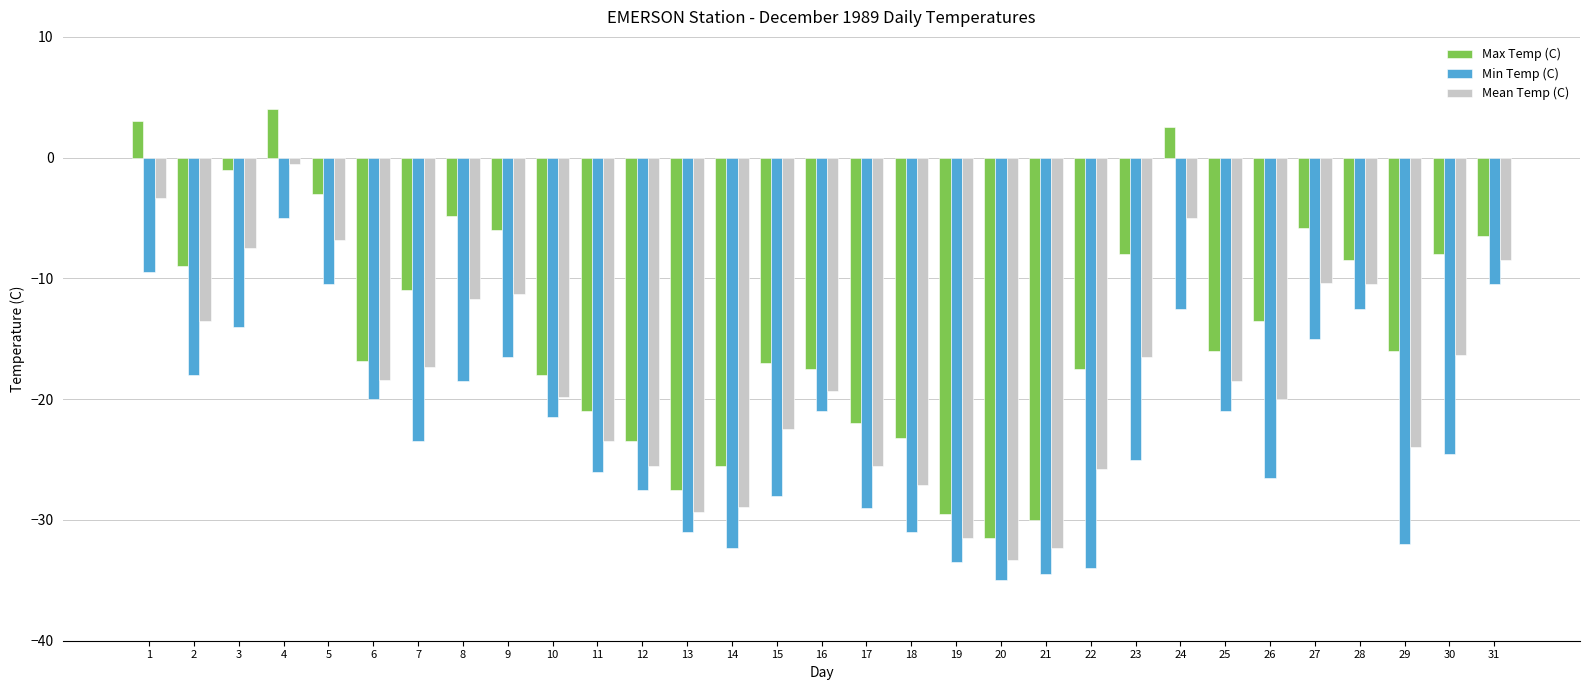

At which label does Min Temp (C) reach its peak?

4